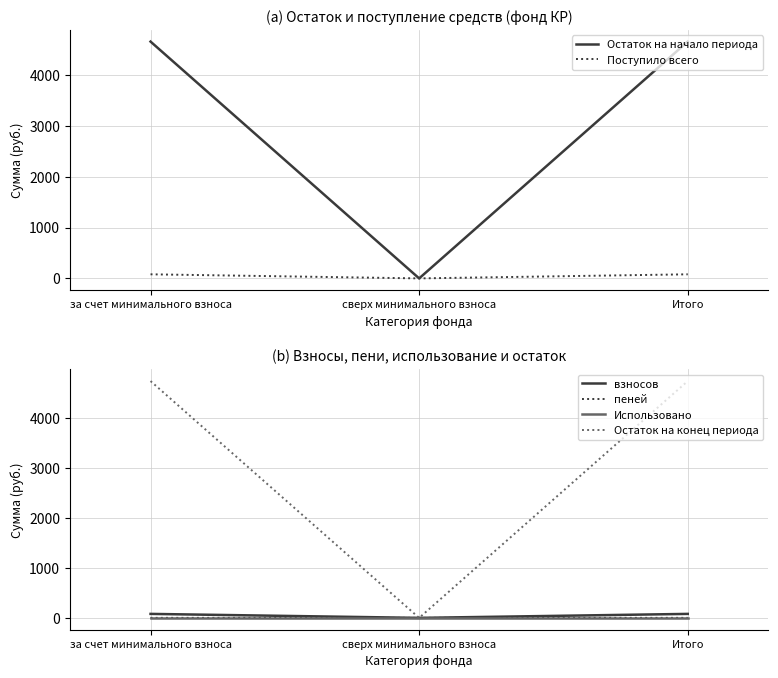

Reading right to left, list all the values displayed in this chart.

Остаток на начало периода: Итого=4665.2	сверх минимального взноса=0.0	за счет минимального взноса=4665.2
Поступило всего: Итого=80.4	сверх минимального взноса=0.0	за счет минимального взноса=80.4
взносов: Итого=79.9	сверх минимального взноса=0.0	за счет минимального взноса=79.9
пеней: Итого=0.5	сверх минимального взноса=0.0	за счет минимального взноса=0.5
Использовано: Итого=0.0	сверх минимального взноса=0.0	за счет минимального взноса=0.0
Остаток на конец периода: Итого=4745.6	сверх минимального взноса=0.0	за счет минимального взноса=4745.6